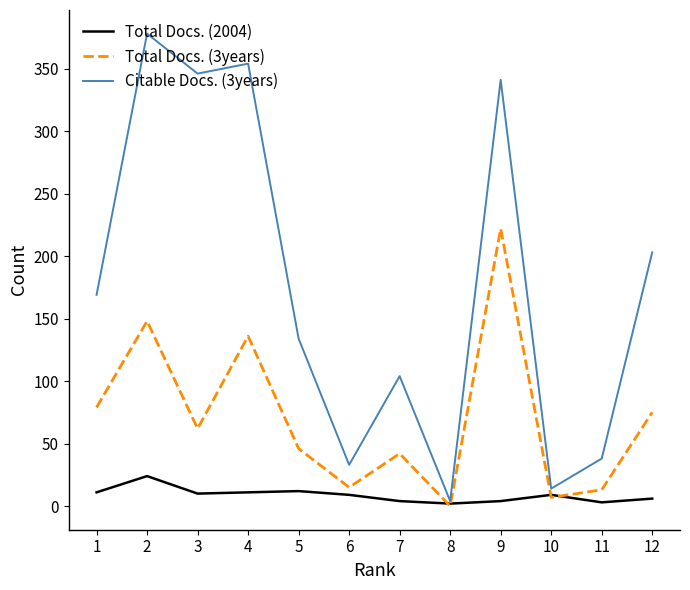

Is the value of Total Docs. (3years) at 9 greater than the value of Citable Docs. (3years) at 4?

No